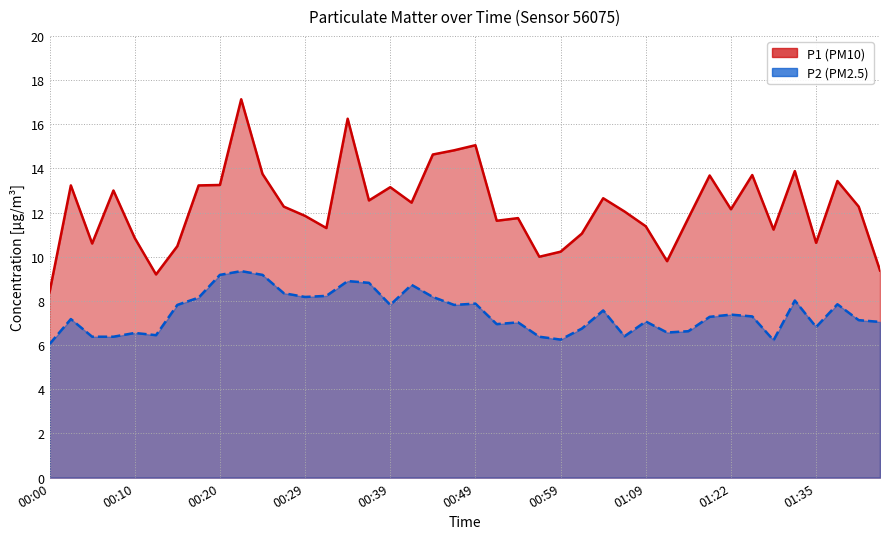

What is the difference between the P1 values at 00:08 and 00:17?

0.2